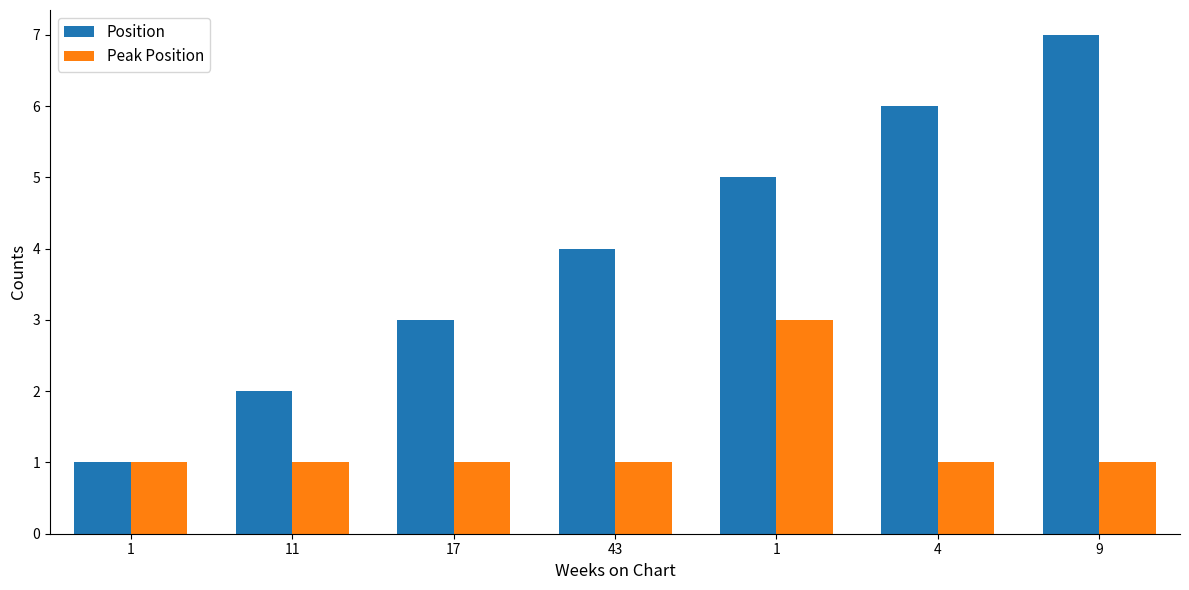

What is the highest value of the Peak Position series?

3